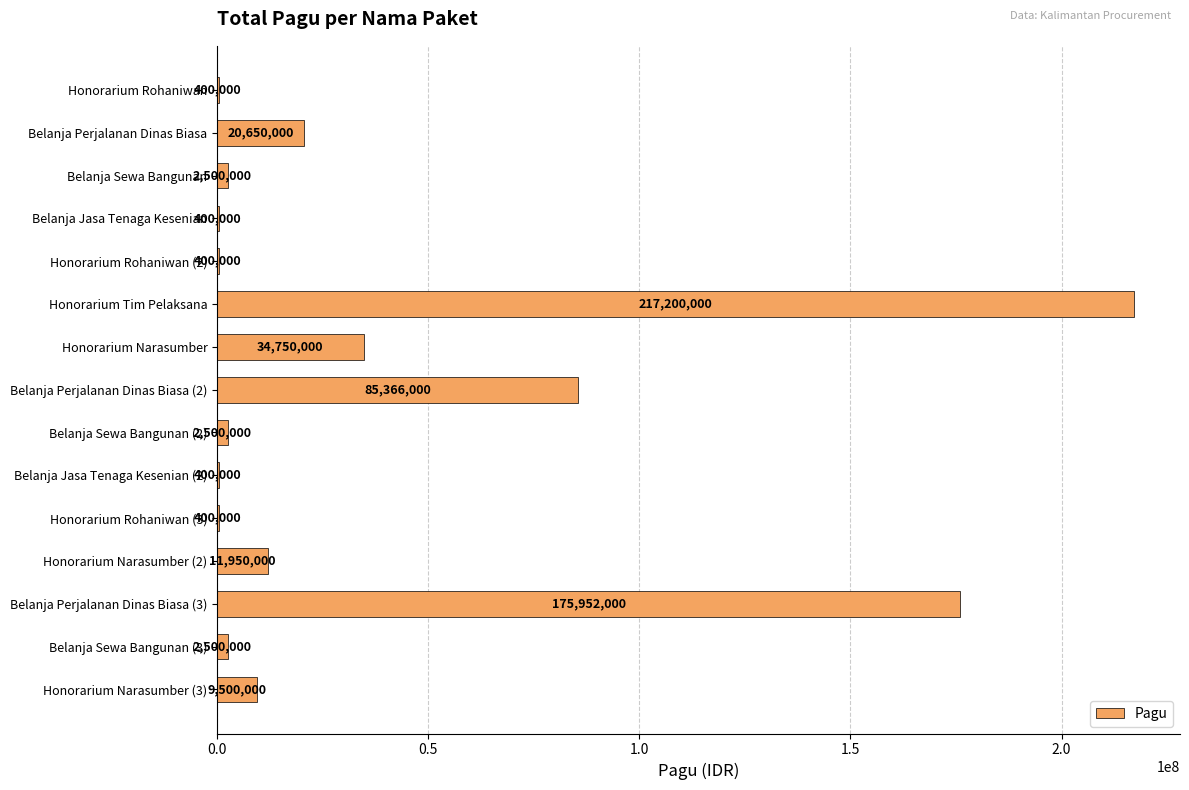

Which label corresponds to the largest value in the chart?

Honorarium Tim Pelaksana